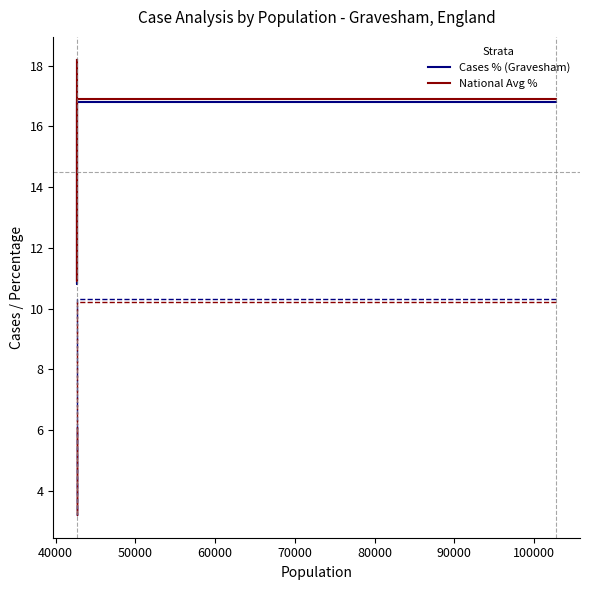

At how many categories does at least one series exceed 17?

1